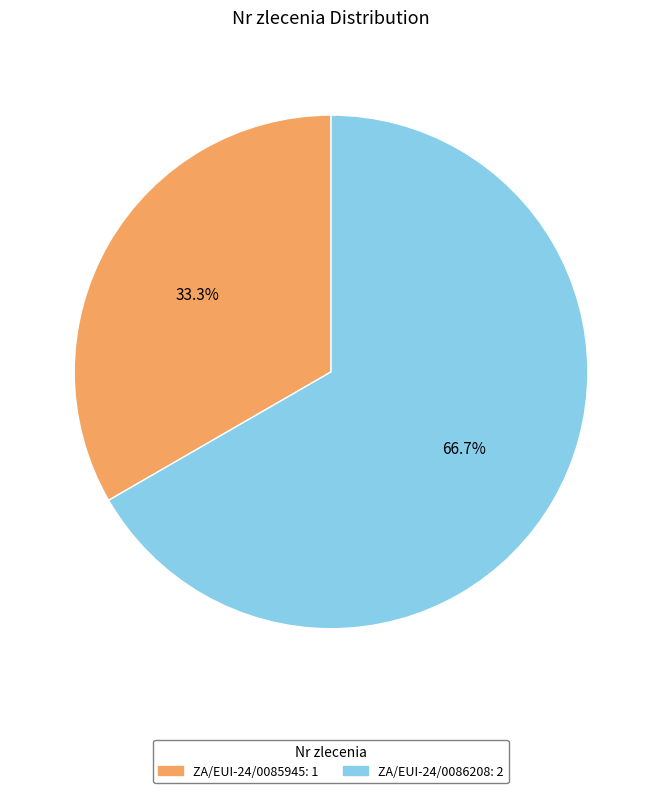

Approximately how many times larger is the value at ZA/EUI-24/0085945 compared to ZA/EUI-24/0086208?

0.5